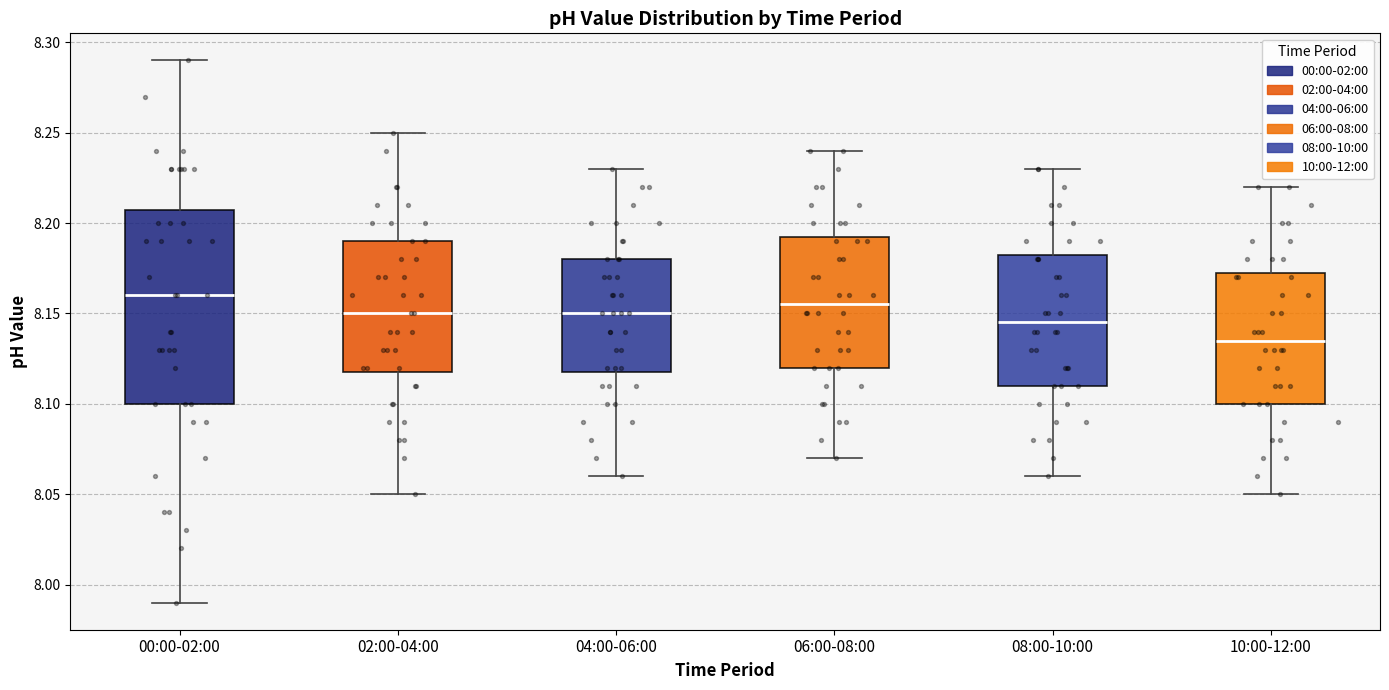

Comparing the boxes themselves (not the whiskers), which one is the tallest?

00:00-02:00